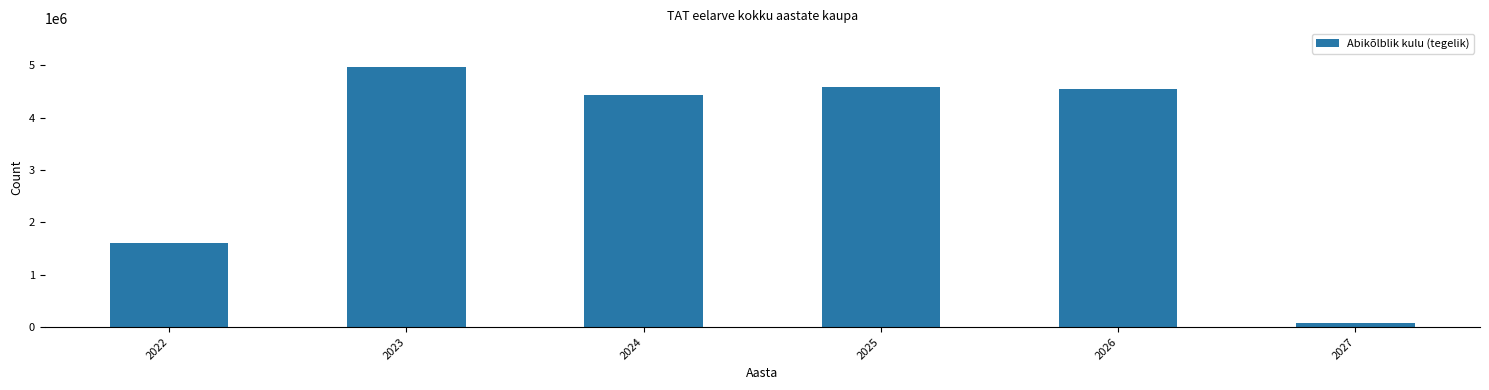

What value does the data have at 2024?

4441192.4